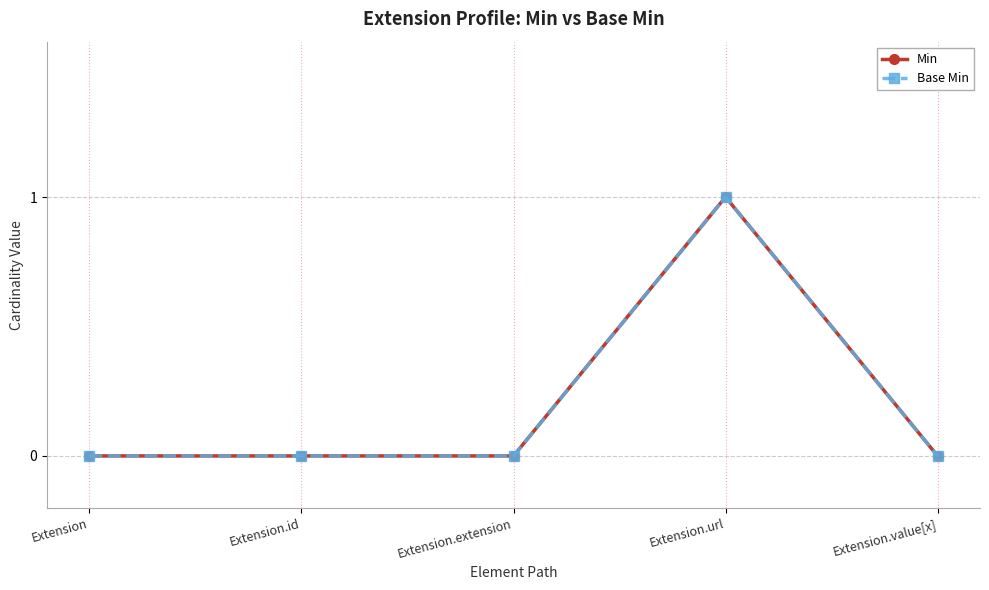

How many Base Min values are between 0 and 1?

5